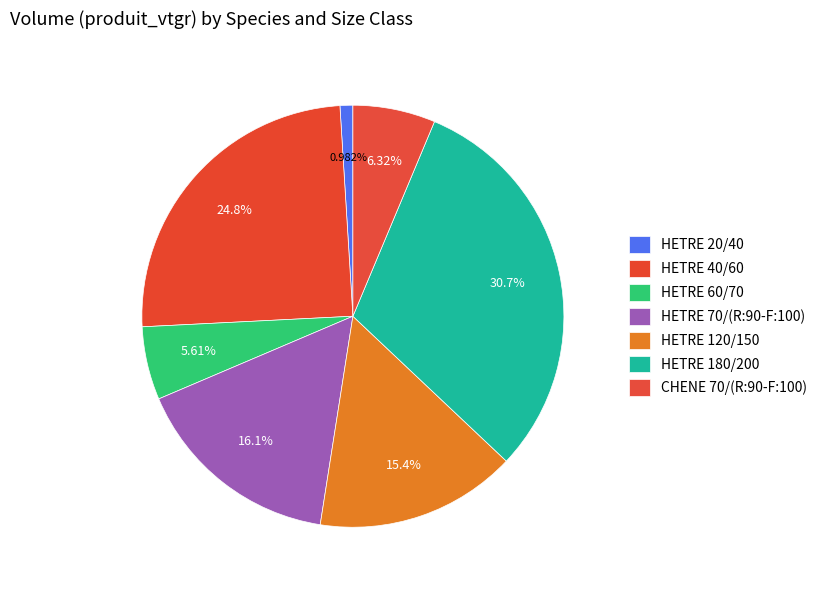

True or false: HETRE 60/70 accounts for 13% of the total.

False